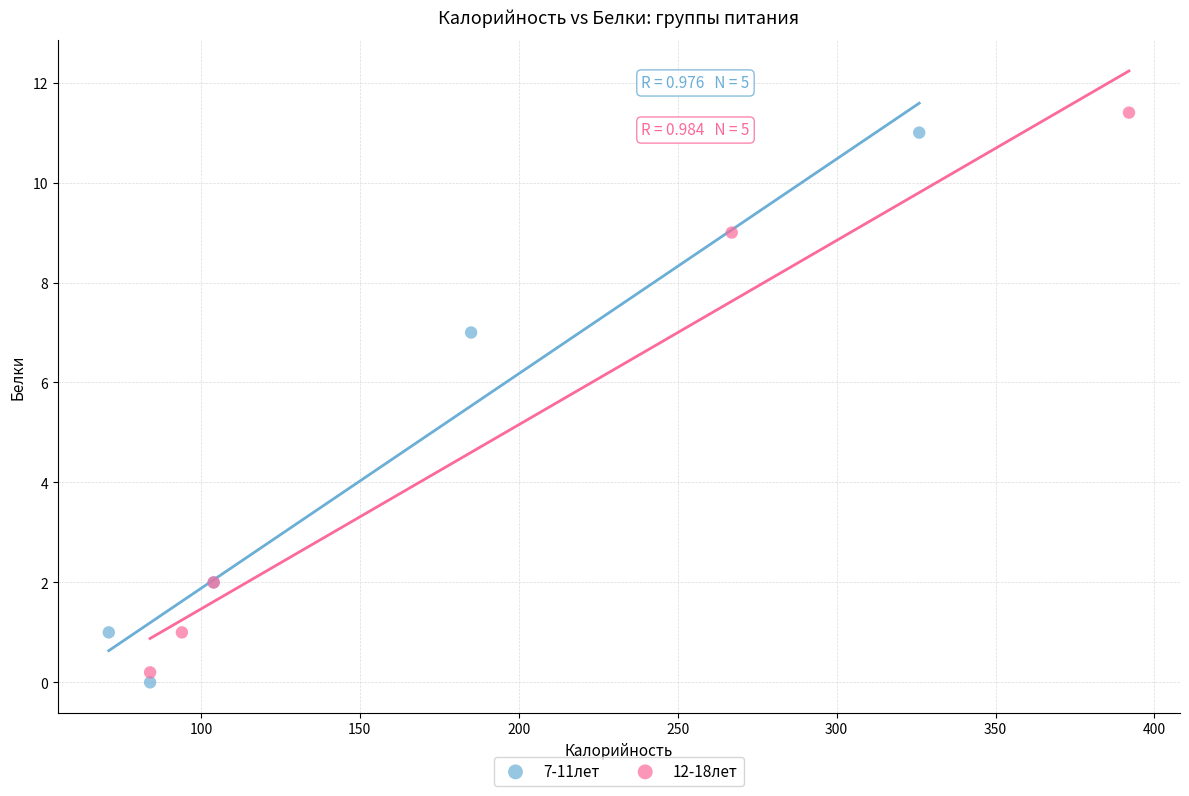

Which series has the widest spread of Y values?

12-18лет